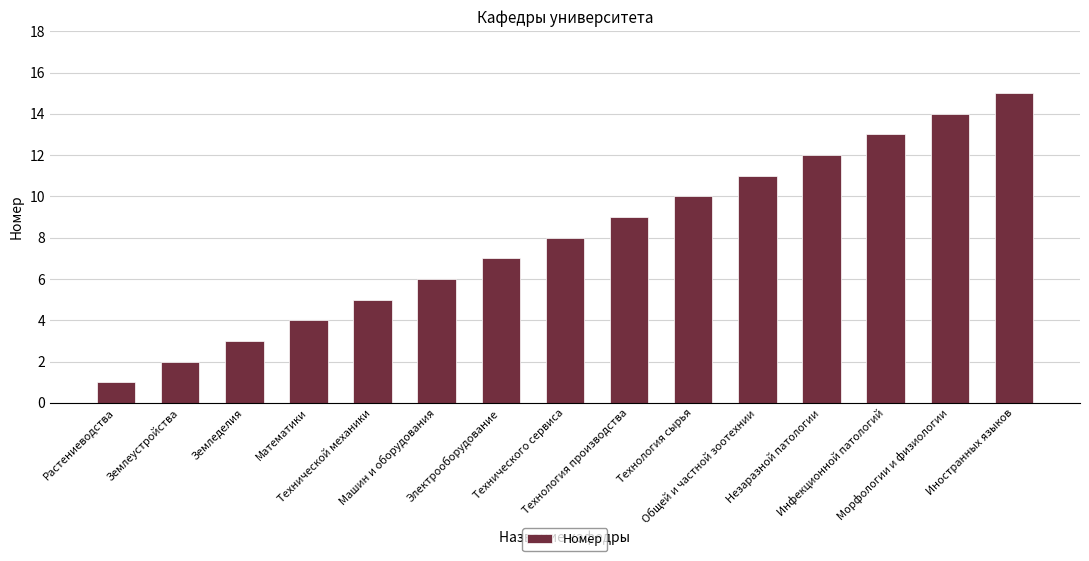

Reading left to right, extract all data points from this chart.

1	2	3	4	5	6	7	8	9	10	11	12	13	14	15